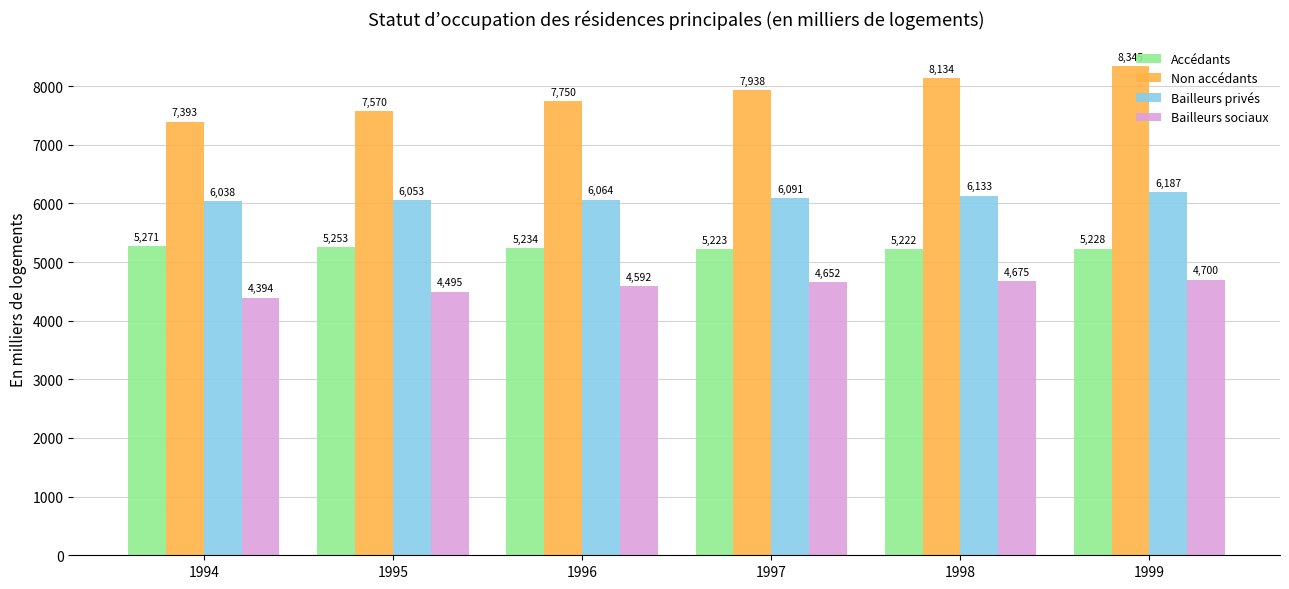

At which label is Non accédants closest to 7868?

1997